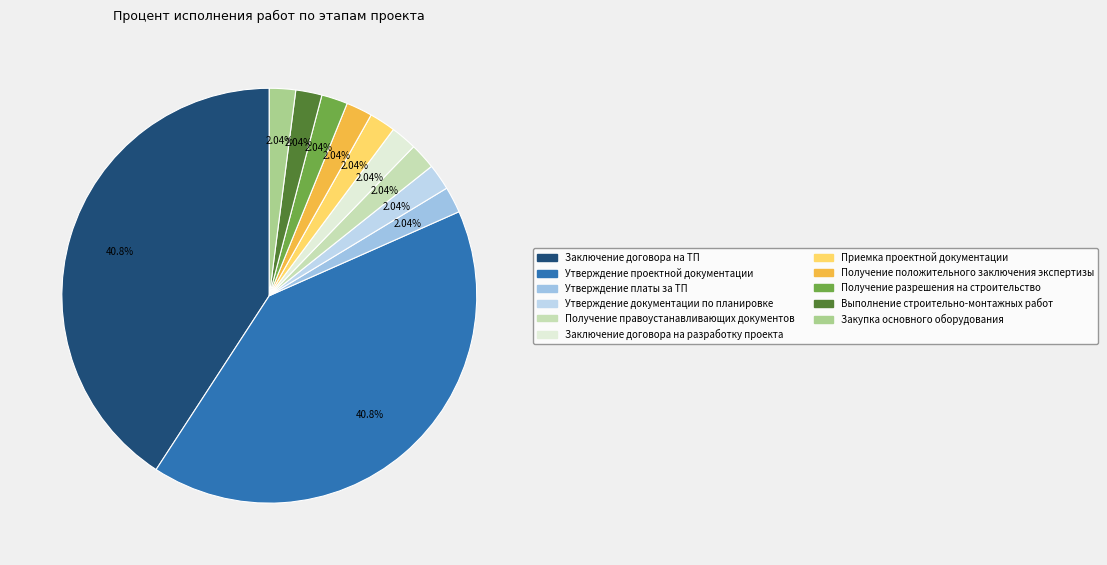

Which slice is the smallest?

Утверждение платы за ТП